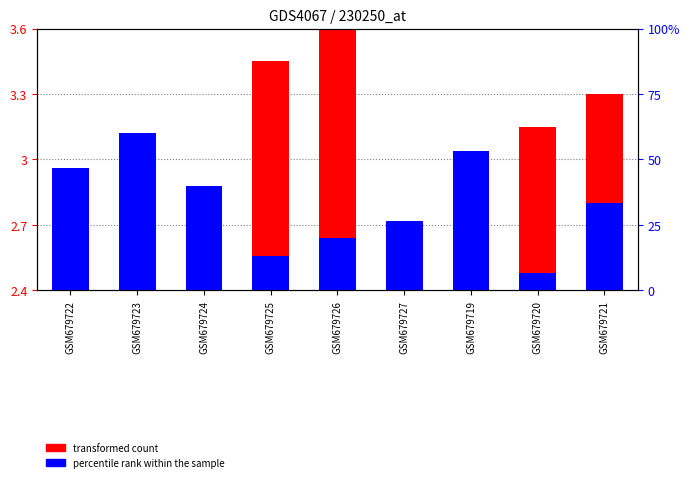

True or false: transformed count has a value of 1.3 at GSM679720.

False